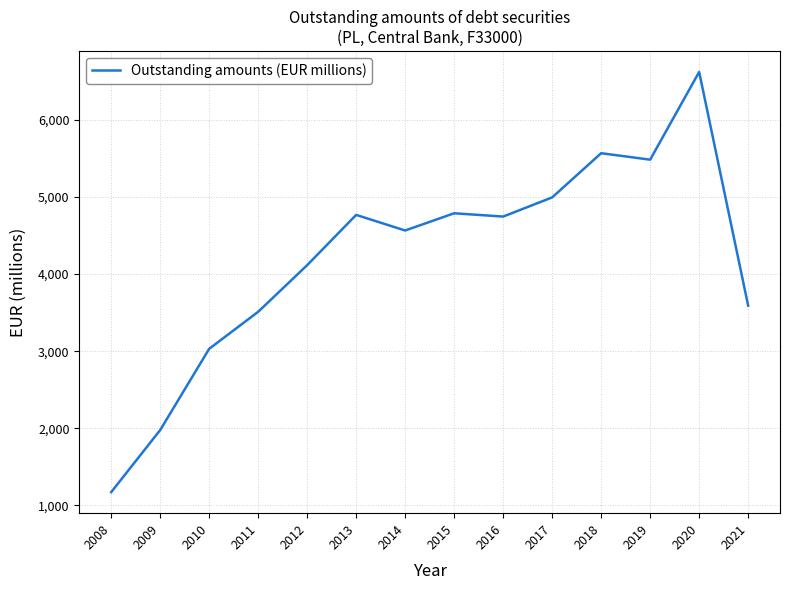

What is the minimum value shown in the chart?

1172.0